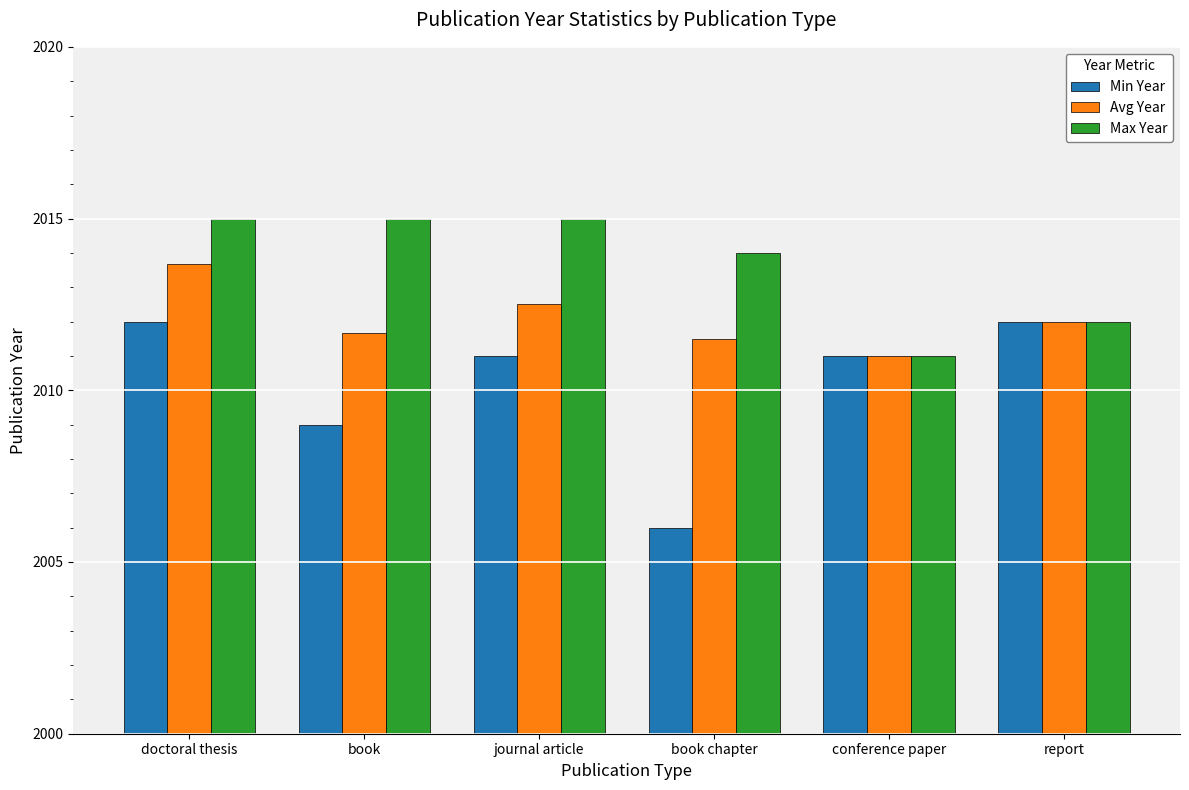

The value of Max Year at book chapter is 3435.7. True or false?

False